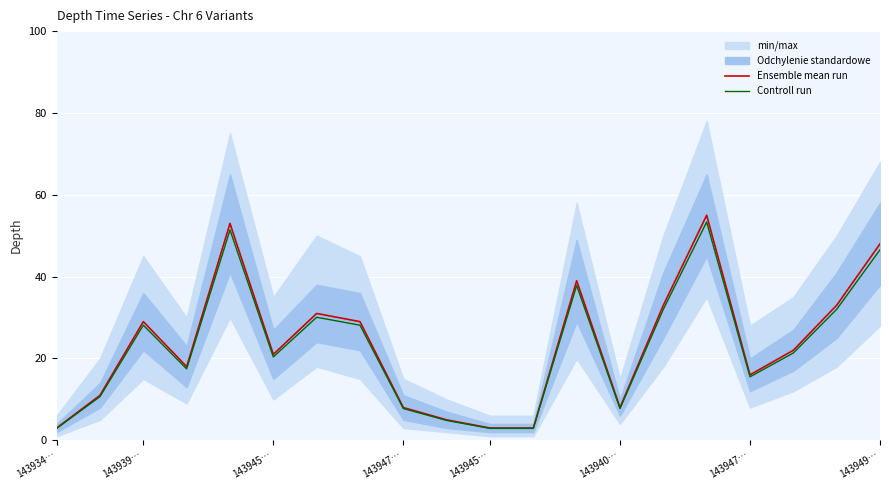

What is the spread (max minus min) of values at 143947…?

0.5